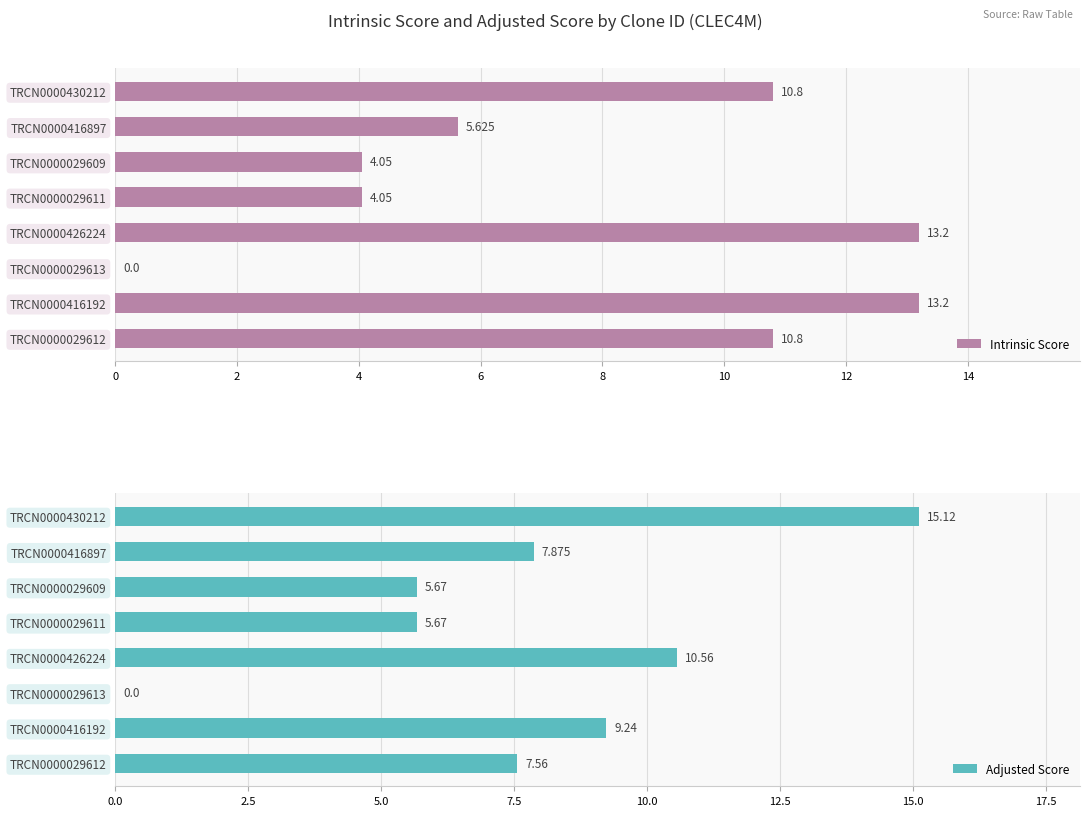

Are the bars horizontal?

Yes